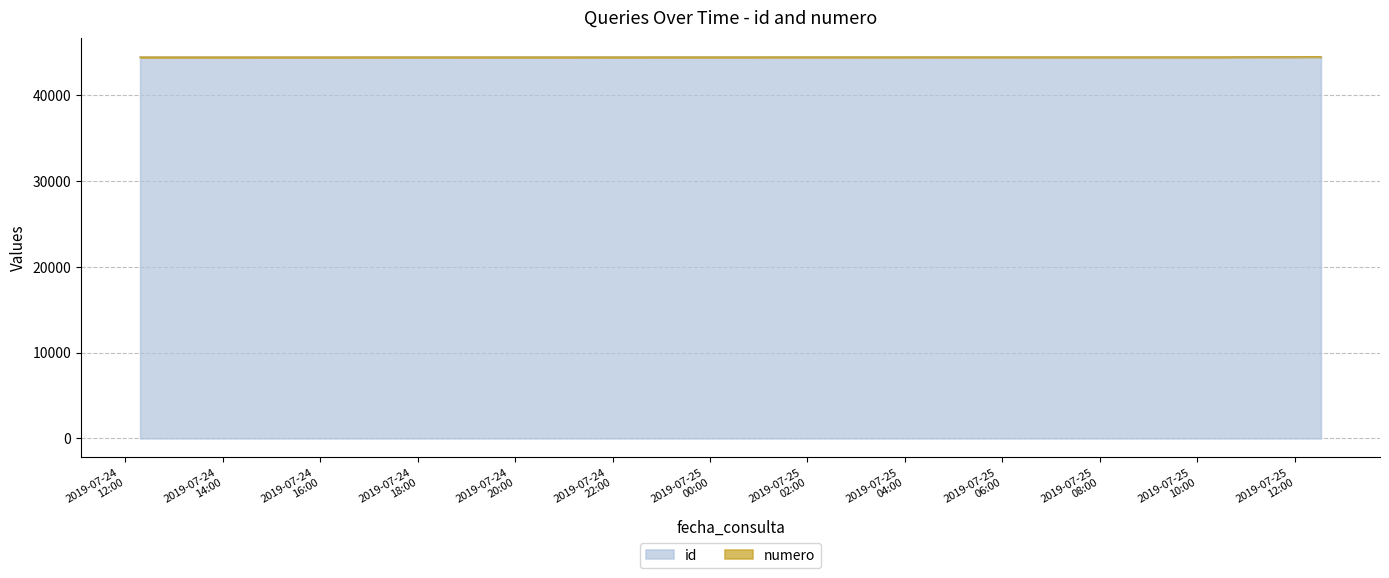

What is the minimum value for id?

44453